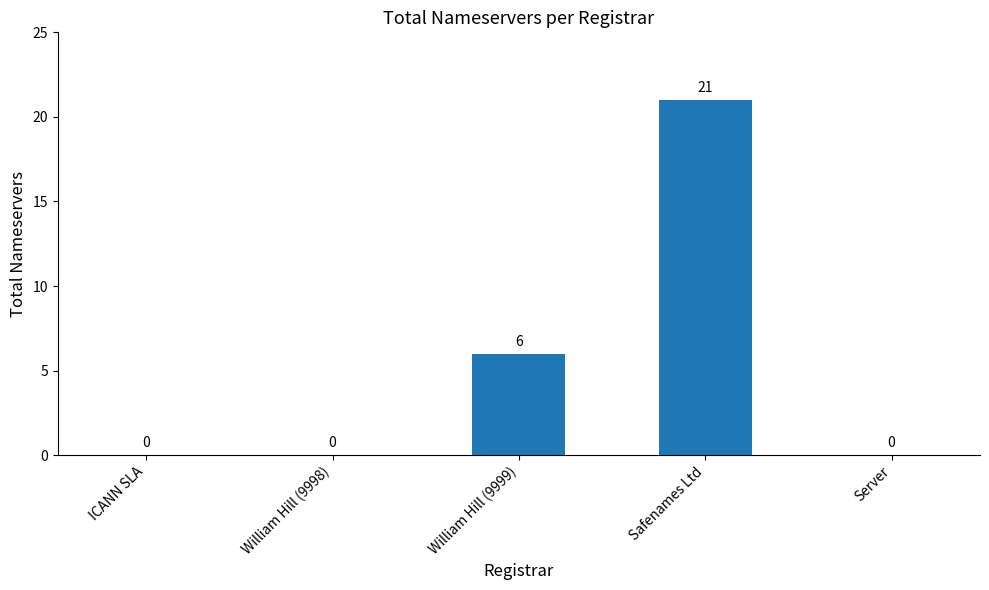

Reading left to right, what are all the values shown in this chart?

ICANN SLA=0	William Hill (9998)=0	William Hill (9999)=6	Safenames Ltd=21	Server=0